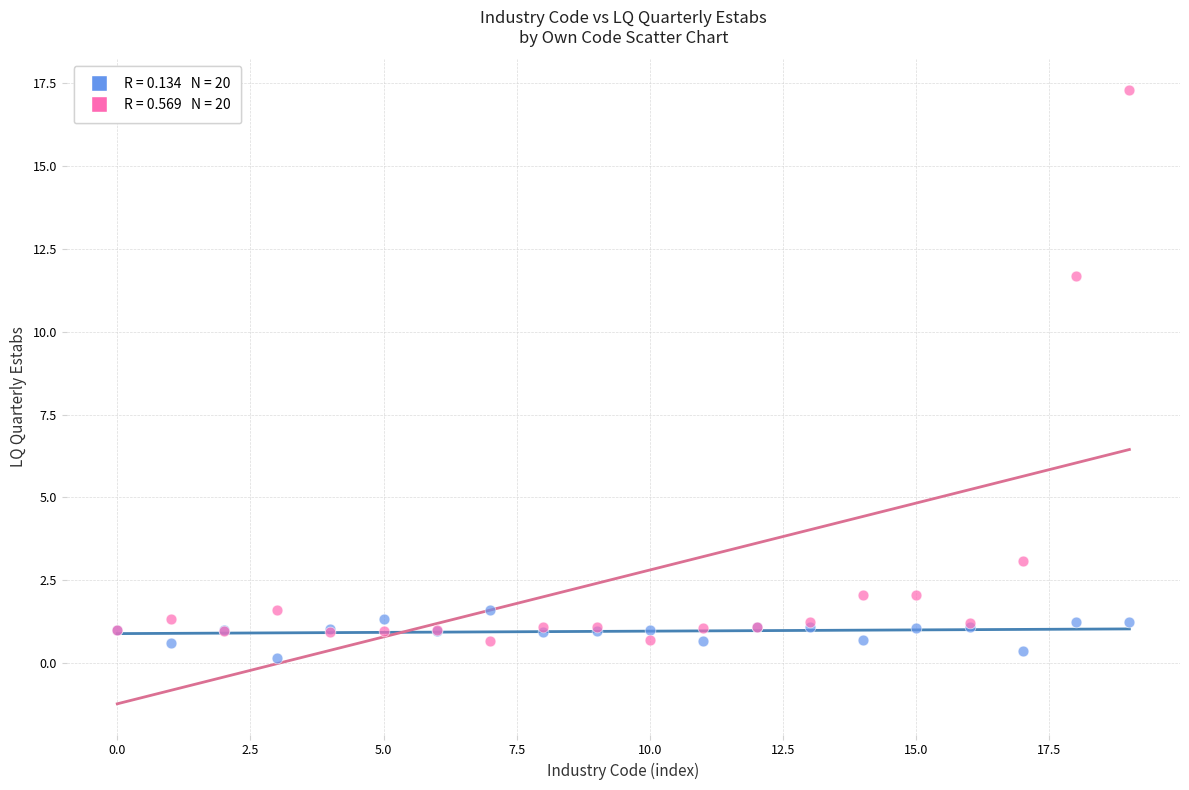

Across all series, what Y value is closest to 8?

11.7